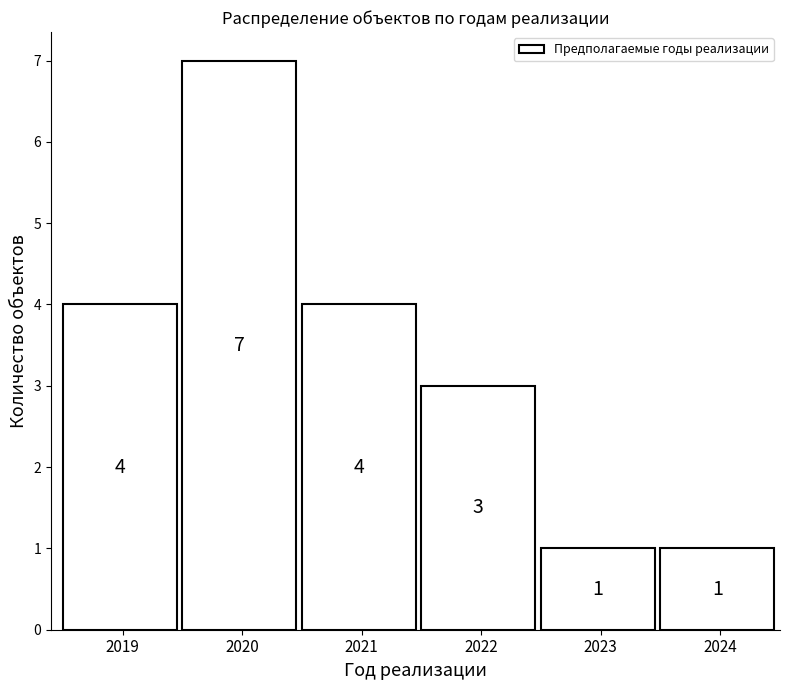

Reading left to right, list all the values displayed in this chart.

4	7	4	3	1	1